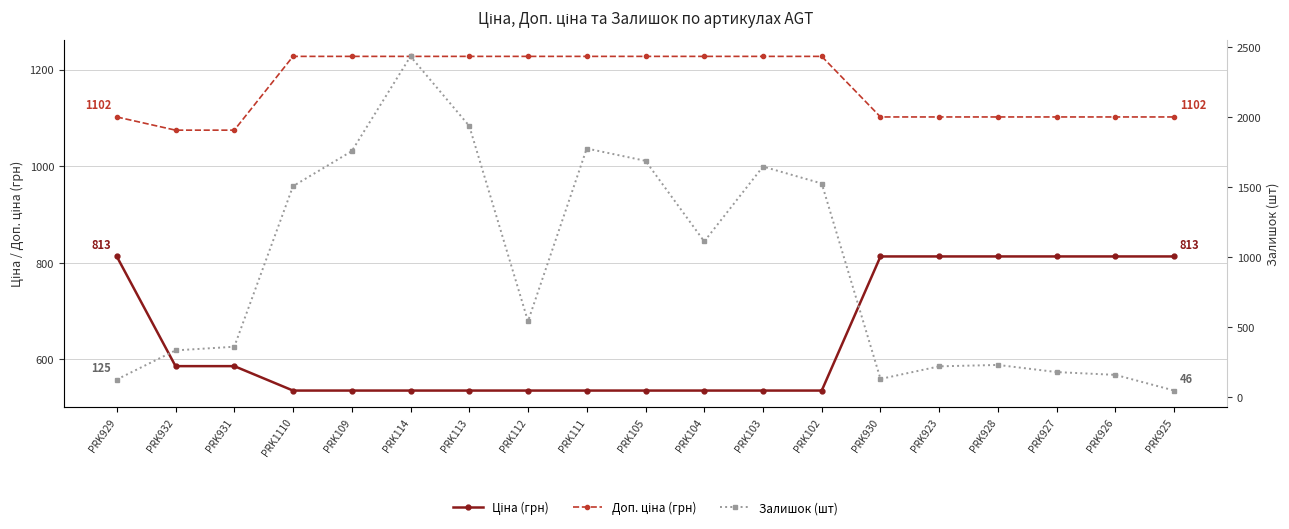

Where does the Залишок (шт) series first go above 541?

PRK1110